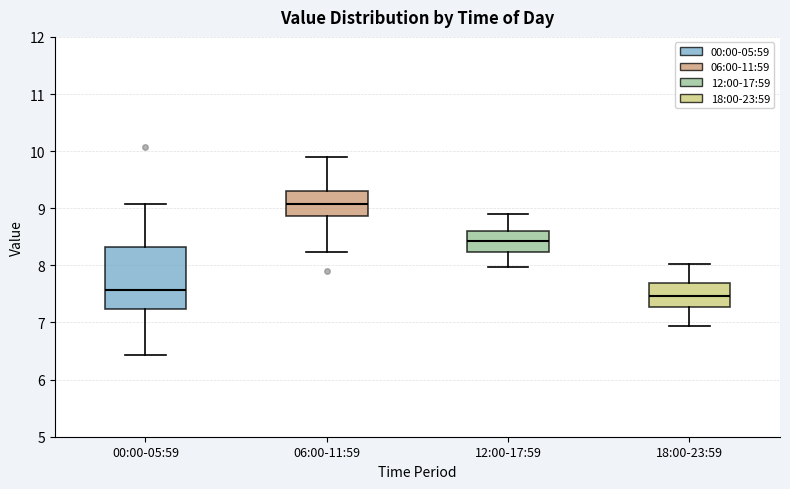

Reading left to right, read every box against the y-axis: the position of its median line, the range the box covers, and the ends of its whiskers. The values are not printed on the chart, so give them approximately, as read against the axis.

00:00-05:59: median 7.6, box 7.2 to 8.3, whiskers 6.4 to 9.1
06:00-11:59: median 9.1, box 8.9 to 9.3, whiskers 8.2 to 9.9
12:00-17:59: median 8.4, box 8.2 to 8.6, whiskers 8.0 to 8.9
18:00-23:59: median 7.5, box 7.3 to 7.7, whiskers 6.9 to 8.0